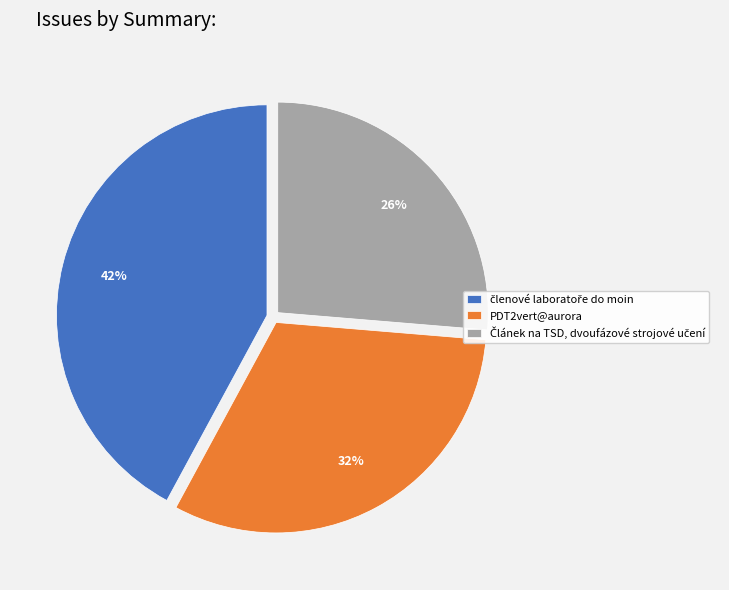

Is there a majority slice in this chart?

No